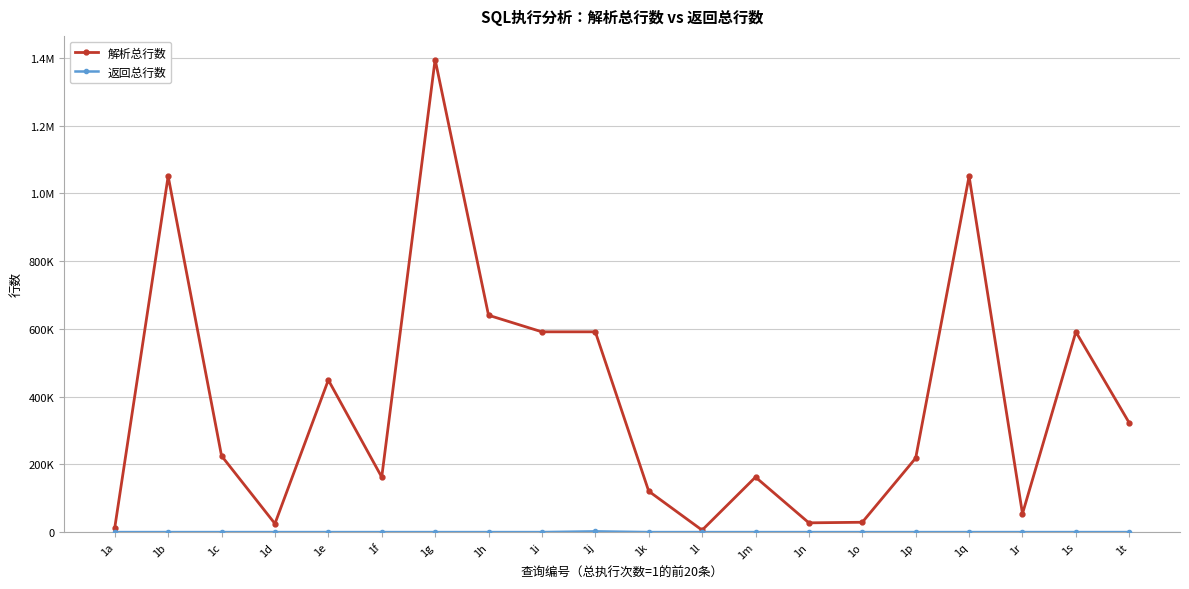

Reading left to right, transcribe all the data shown in this chart.

解析总行数: 12822	1051009	225114	24815	449060	162323	1395544	640361	591385	591397	120774	5688	162323	27261	28984	218502	1051009	54228	591303	322223
返回总行数: 1	0	0	2	0	0	0	0	0	2149	0	0	0	0	0	0	0	1	0	1